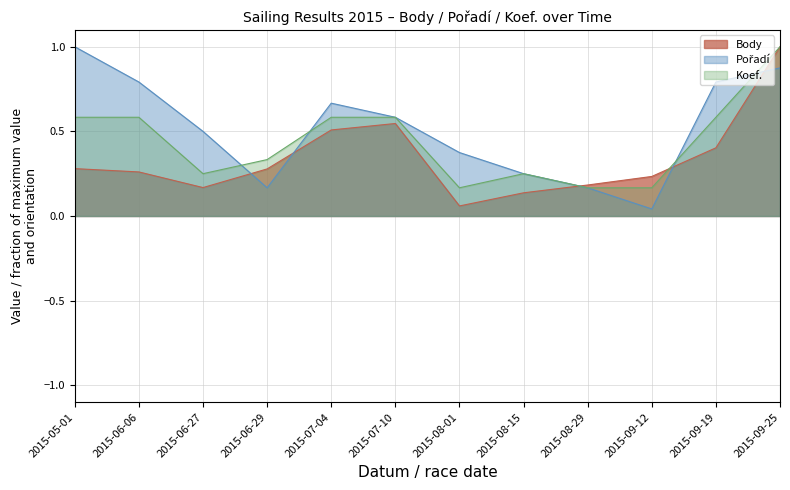

What is the sum of all Koef. values?

5.2